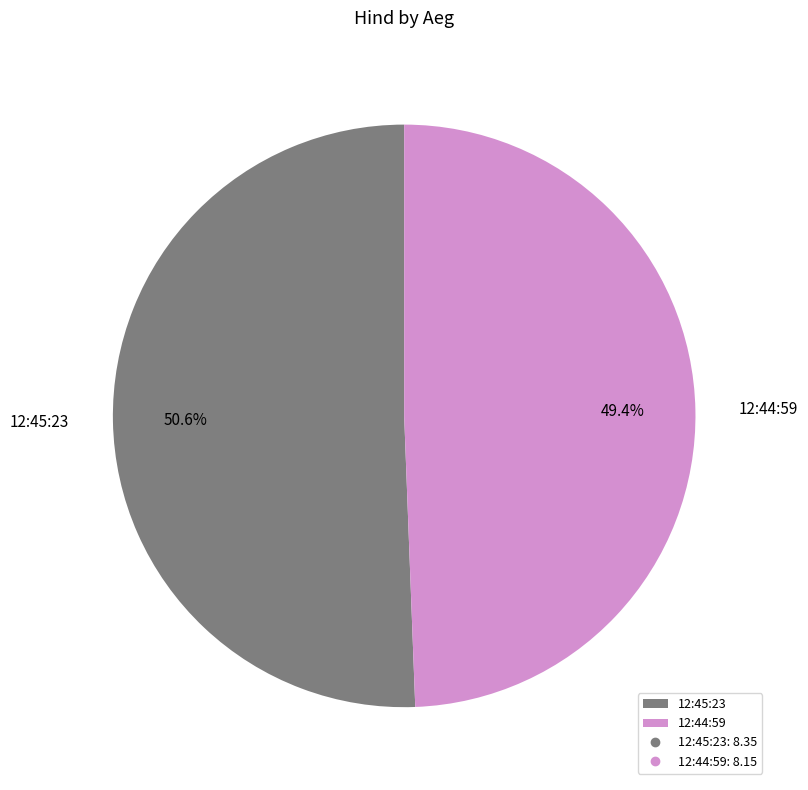

Which category has the biggest portion of the pie?

12:45:23